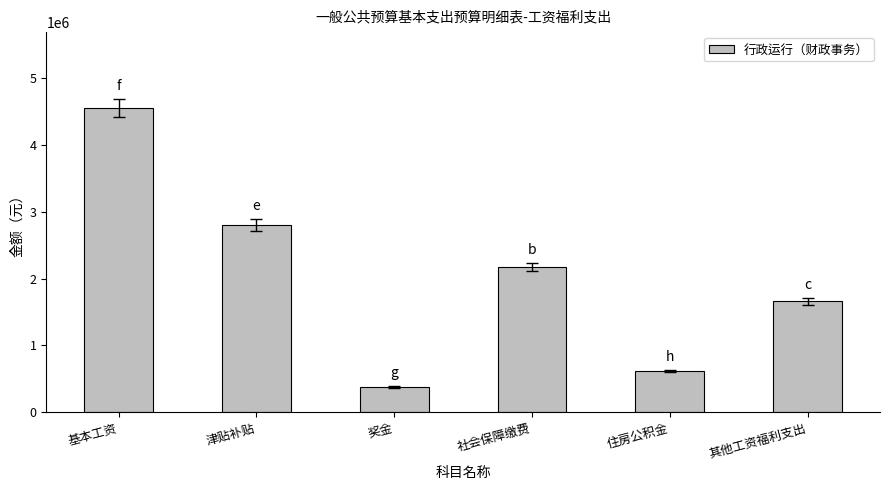

Where is the data nearest to the value 2464481?

社会保障缴费